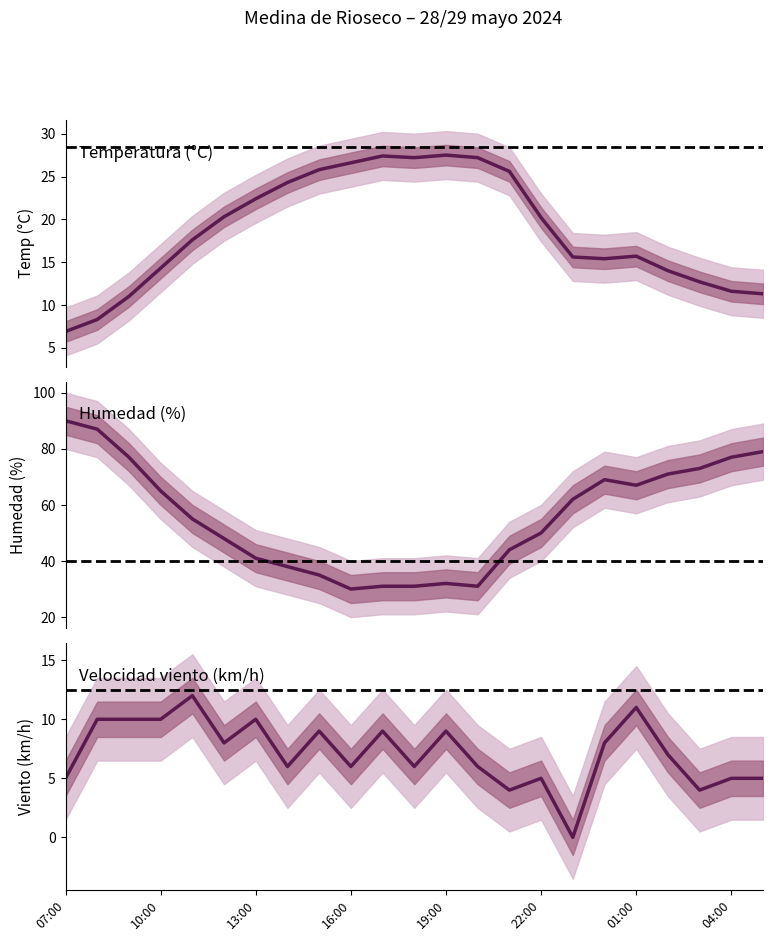

How many lines are shown in the chart?

3